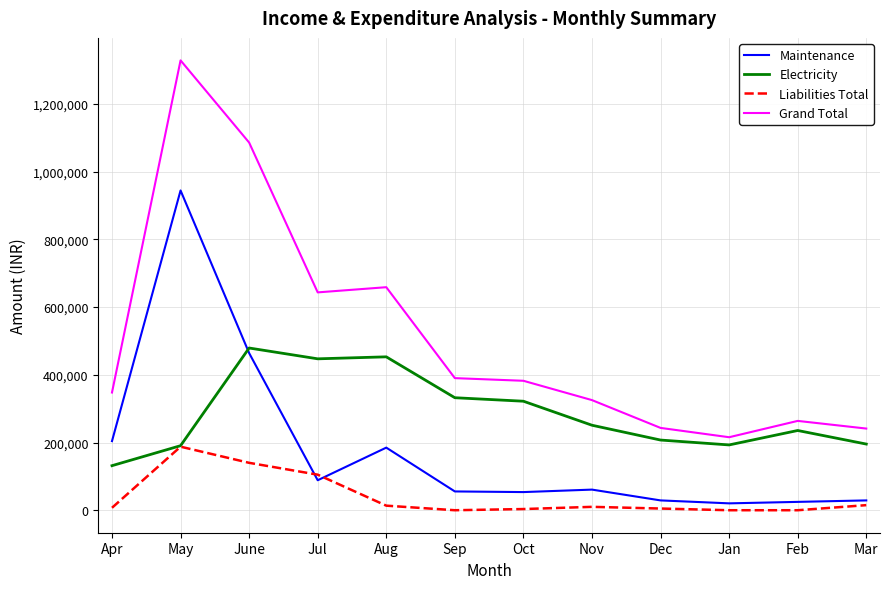

What position from the right is Nov?

5